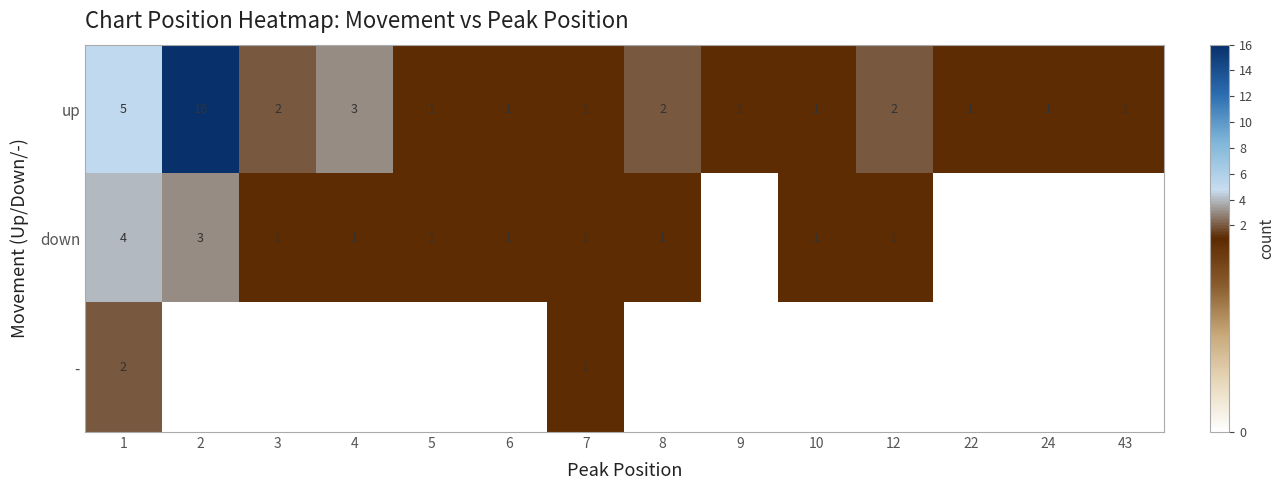

What is the difference between the maximum and second lowest values in the up series?

15